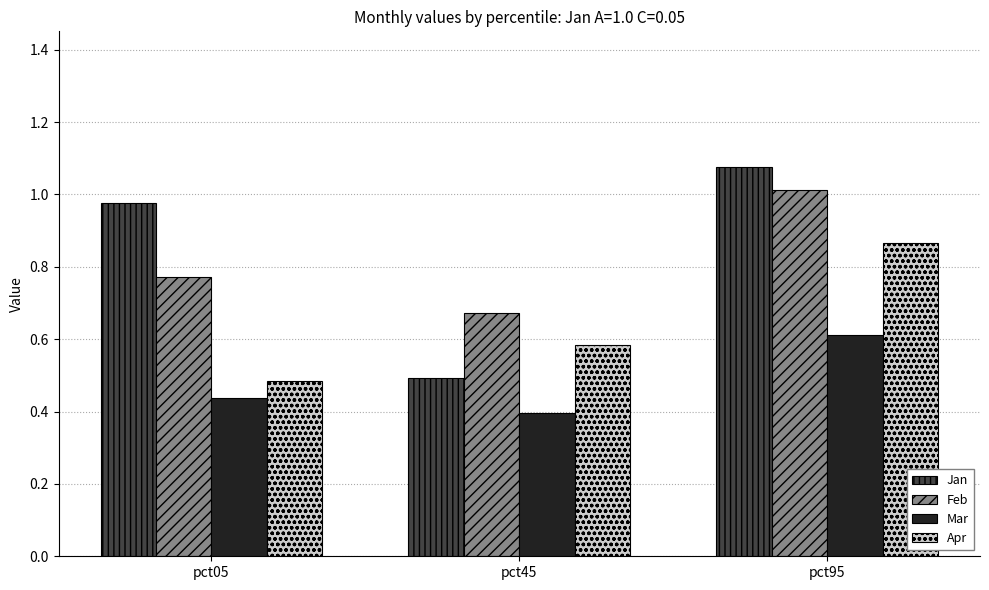

What is the sum of all Mar values?

1.4